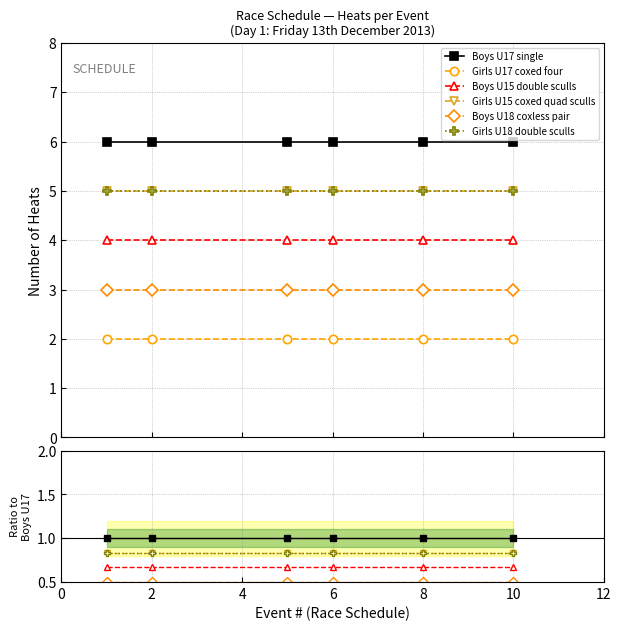

The Girls U15 coxed quad sculls series shows 0.8 at 4. True or false?

True